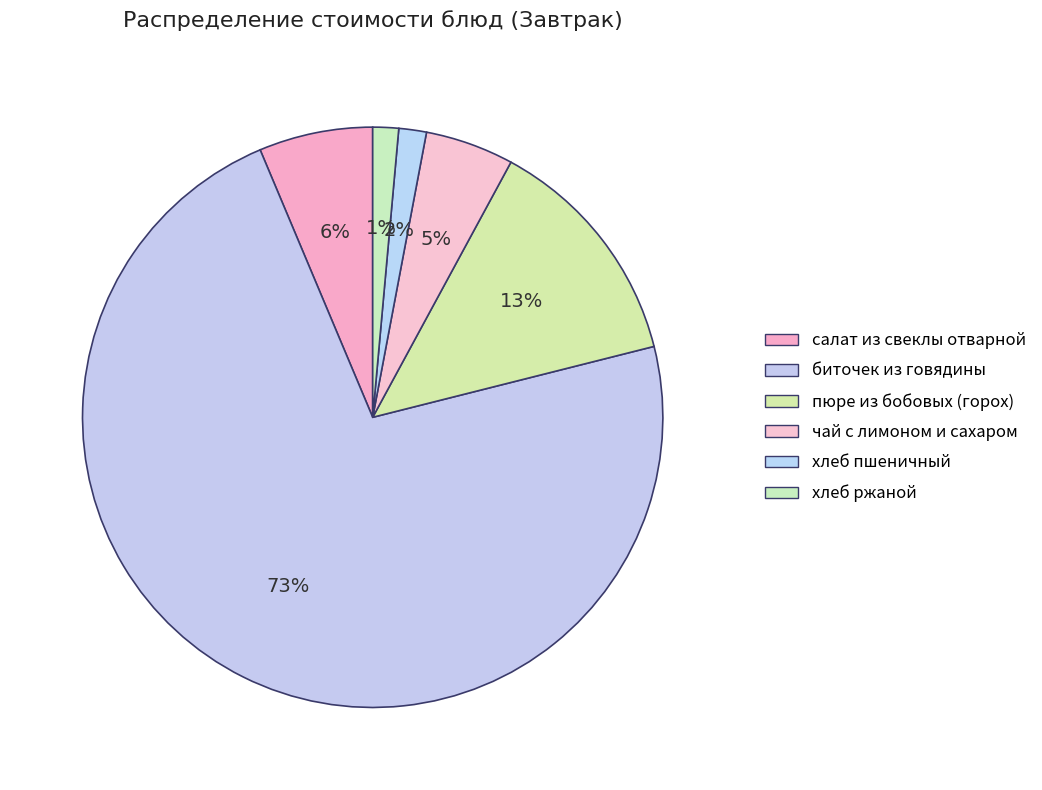

Rank the categories by value from lowest to highest.

хлеб ржаной, хлеб пшеничный, чай с лимоном и сахаром, салат из свеклы отварной, пюре из бобовых (горох), биточек из говядины